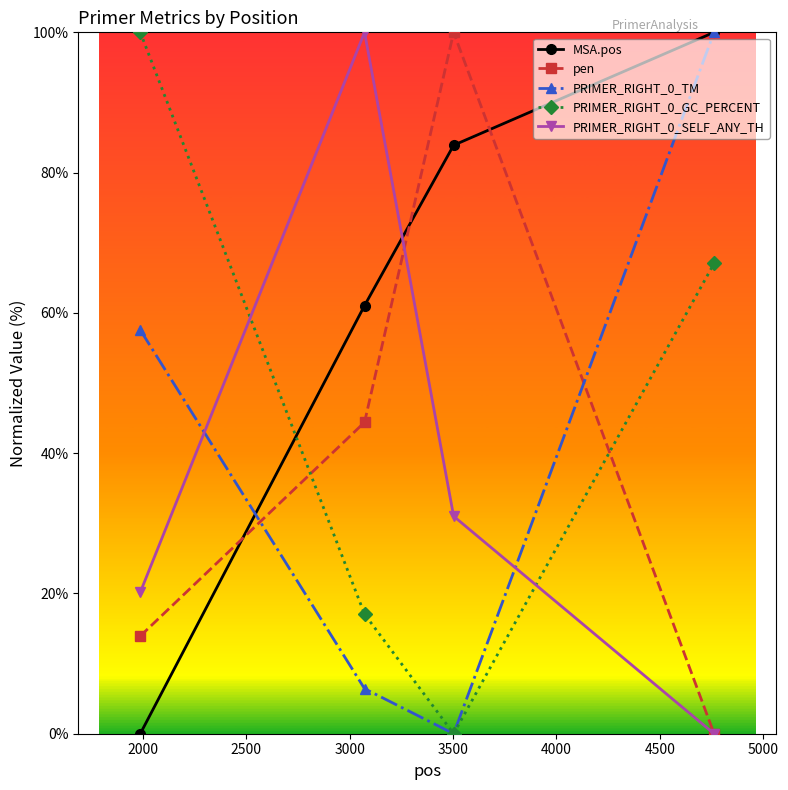

What is the difference between the maximum and minimum values in the PRIMER_RIGHT_0_TM series?

100.0